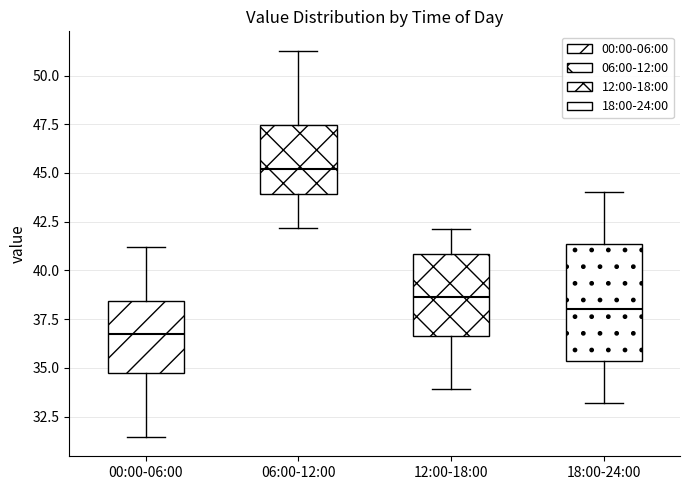

Reading left to right, transcribe this box plot: for each box, give where its median line is, the range the box spans, and where its two whiskers end, as read against the y-axis. The values are not printed on the chart, so give them approximately, as read against the axis.

00:00-06:00: median 36.5, box 34.5 to 38.5, whiskers 31.5 to 41.0
06:00-12:00: median 45.0, box 44.0 to 47.5, whiskers 42.0 to 51.5
12:00-18:00: median 38.5, box 36.5 to 41.0, whiskers 34.0 to 42.0
18:00-24:00: median 38.0, box 35.5 to 41.5, whiskers 33.0 to 44.0